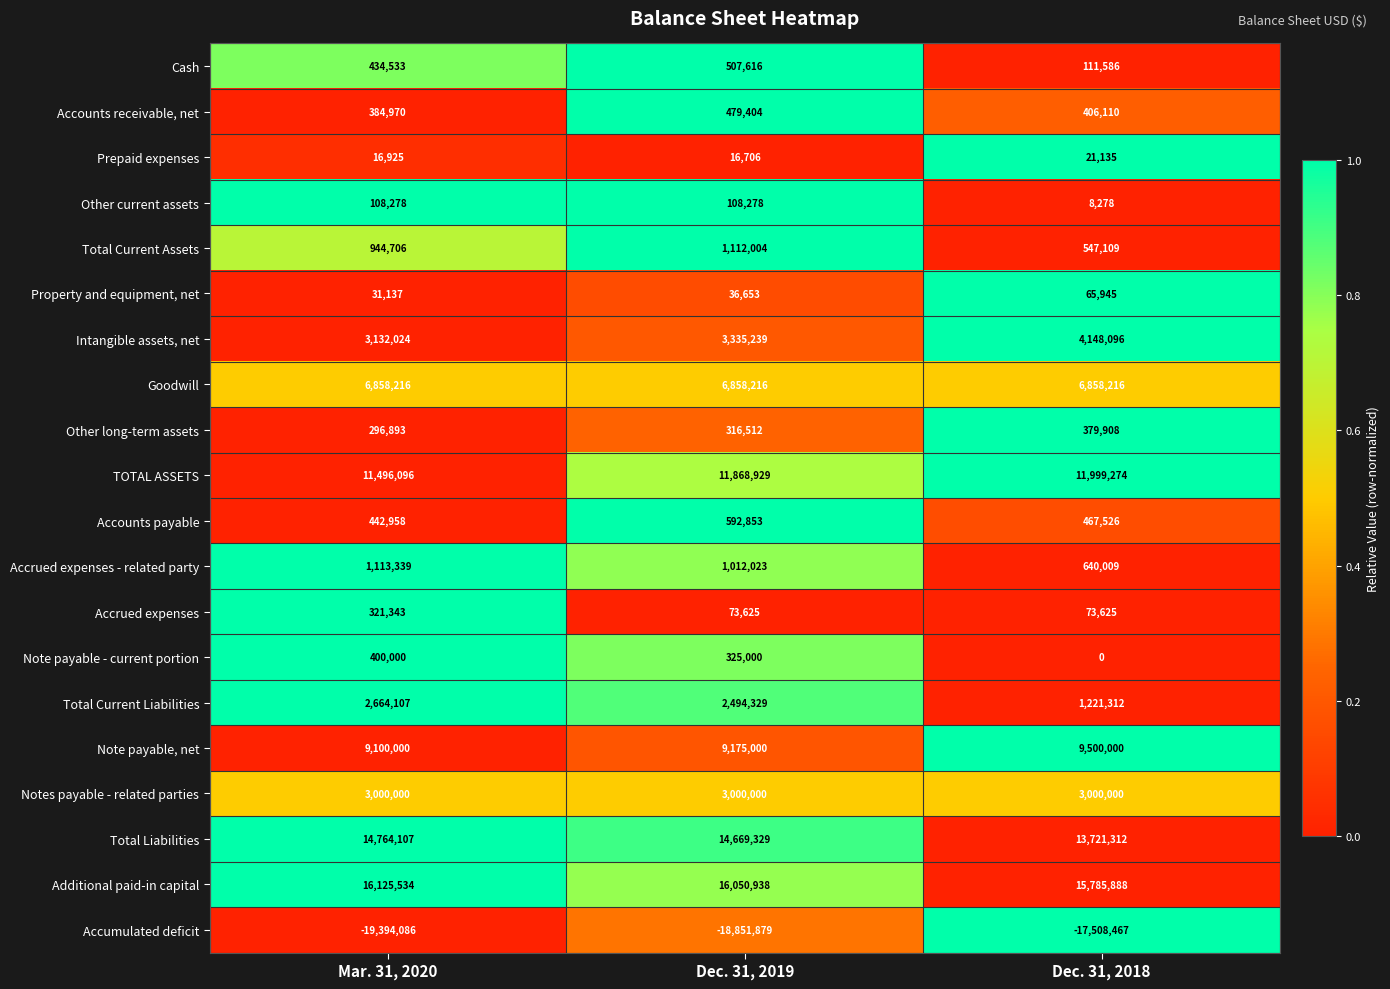

Which series has the largest total across all categories?

Additional paid-in capital